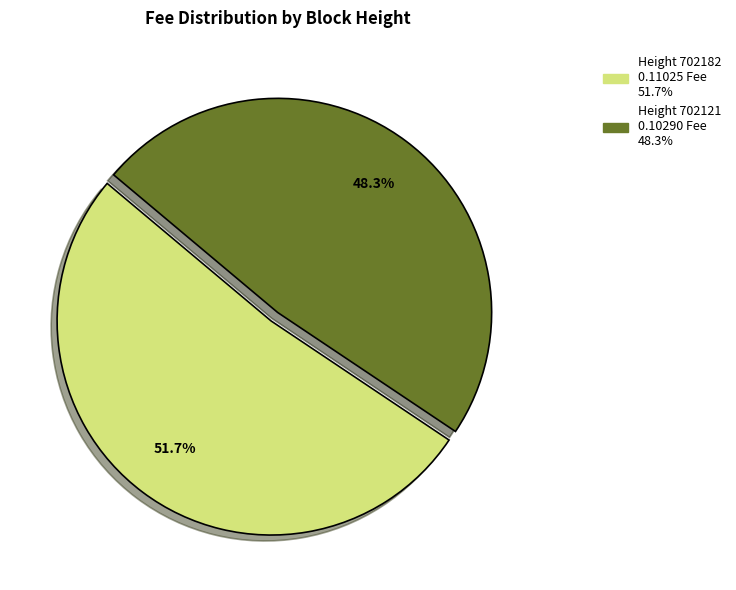

Is there a majority slice in this chart?

Yes